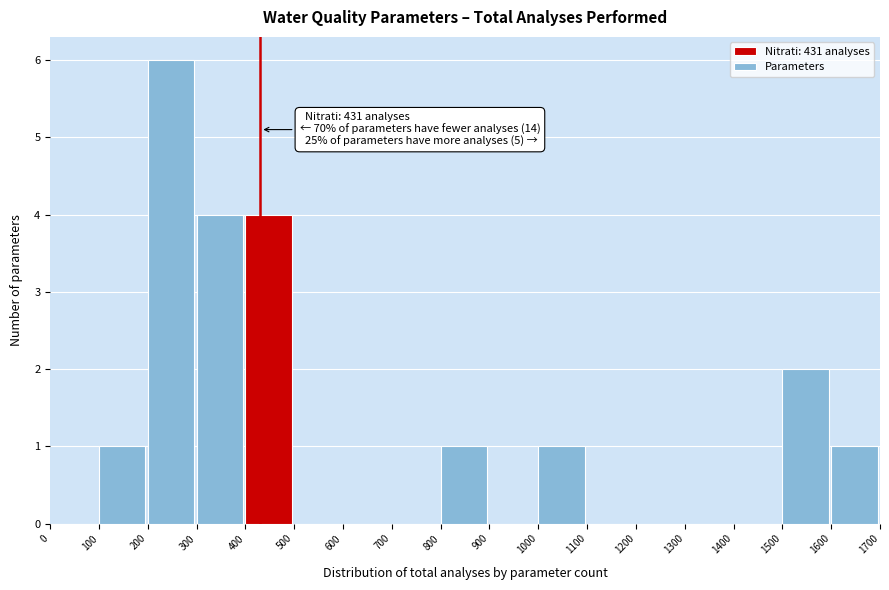

Over which range of the x-axis is the bar tallest?

200 to 300